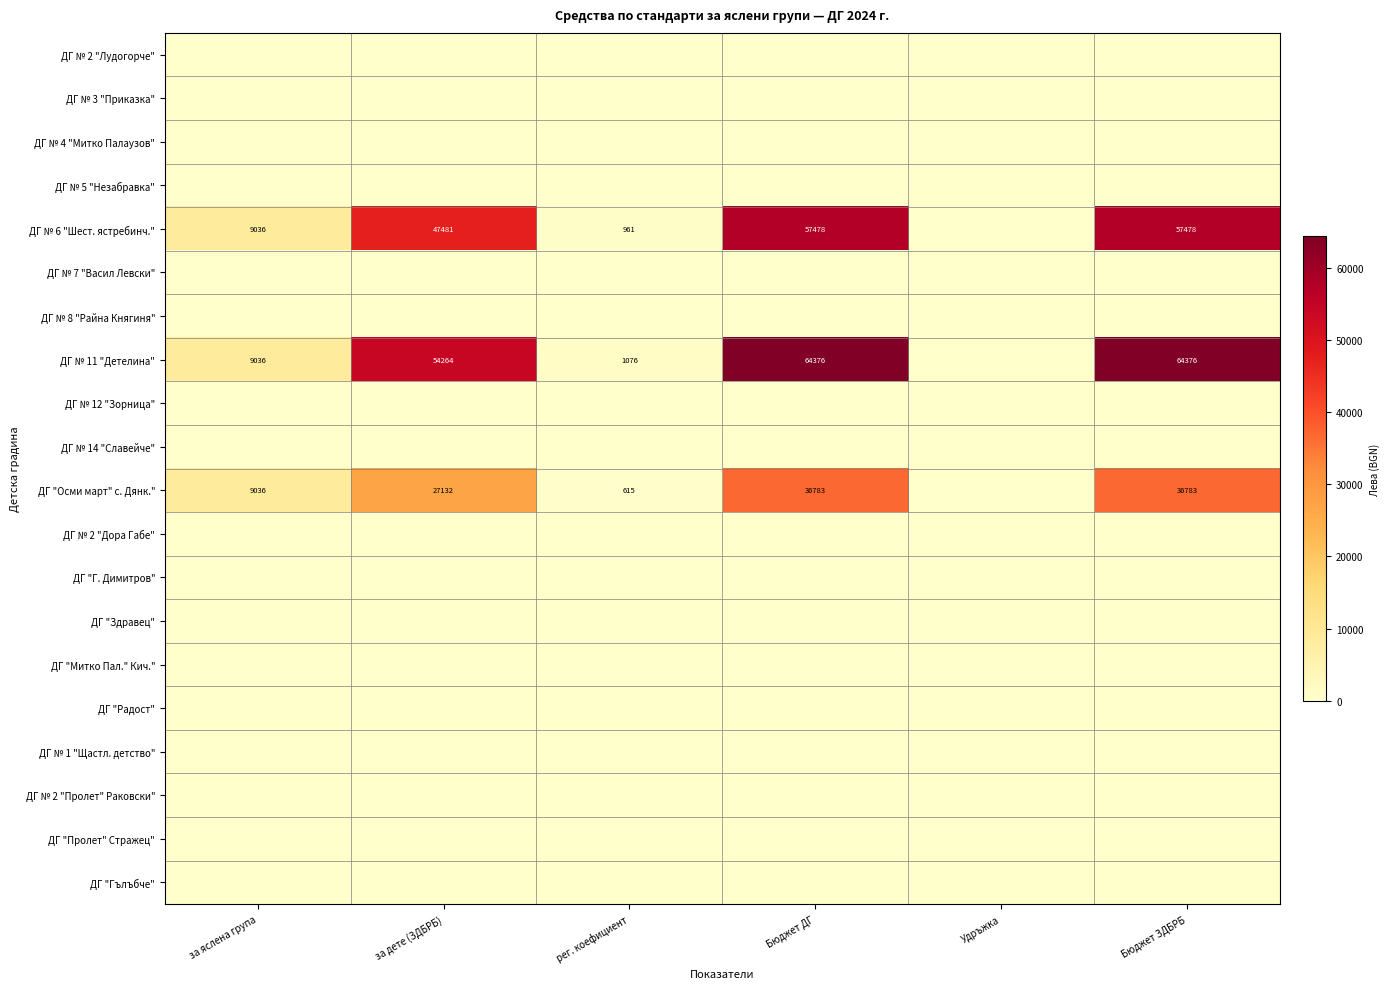

Is it true that ДГ "Г. Димитров" equals 0 at за дете (ЗДБРБ)?

True